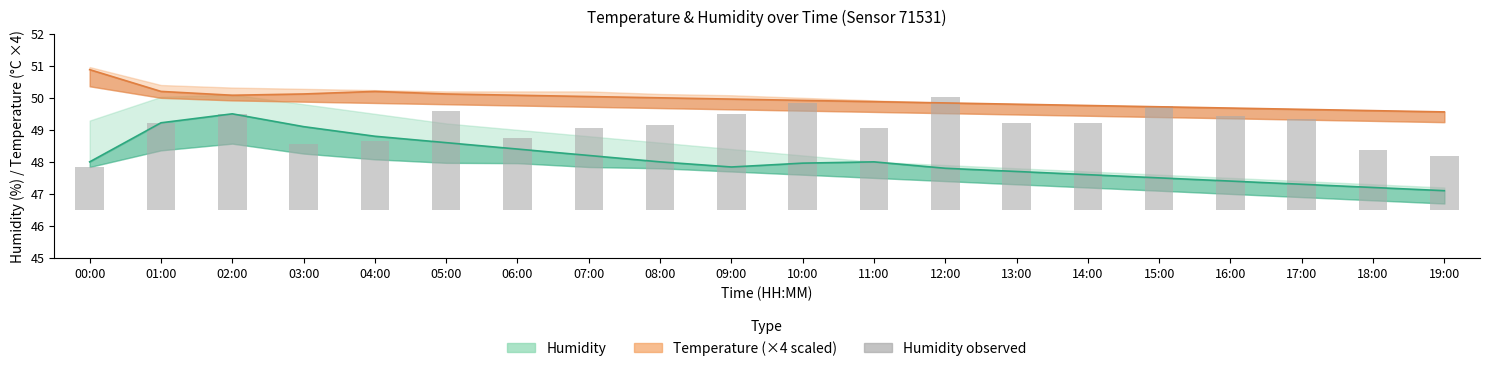

List the labels in order of value, smallest first.

00:00, 19:00, 18:00, 03:00, 04:00, 06:00, 11:00, 07:00, 08:00, 13:00, 01:00, 14:00, 17:00, 16:00, 09:00, 02:00, 05:00, 15:00, 10:00, 12:00